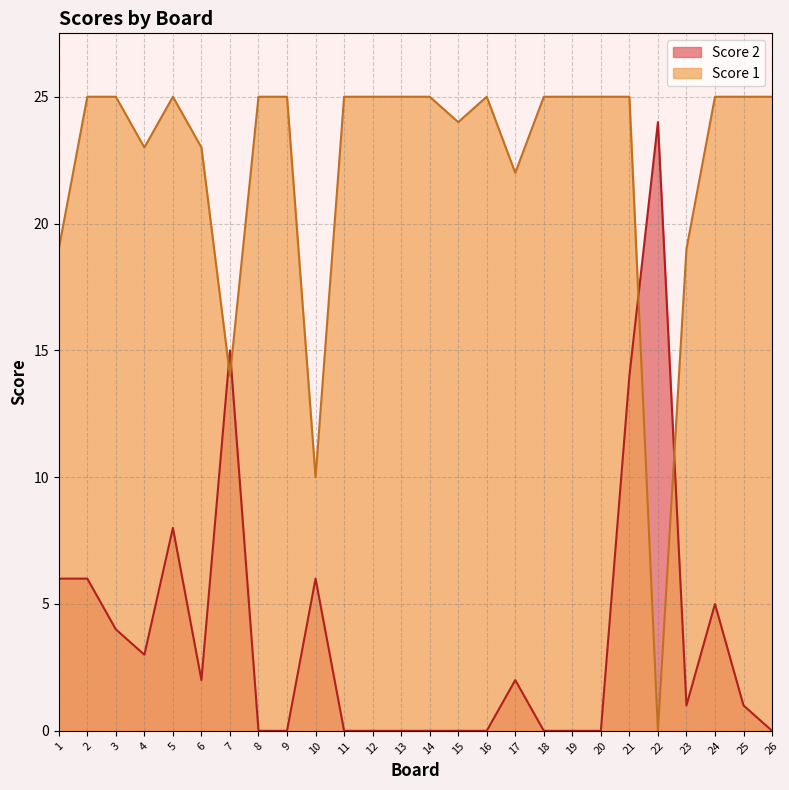

What are all the series names shown in the legend?

Score 2, Score 1